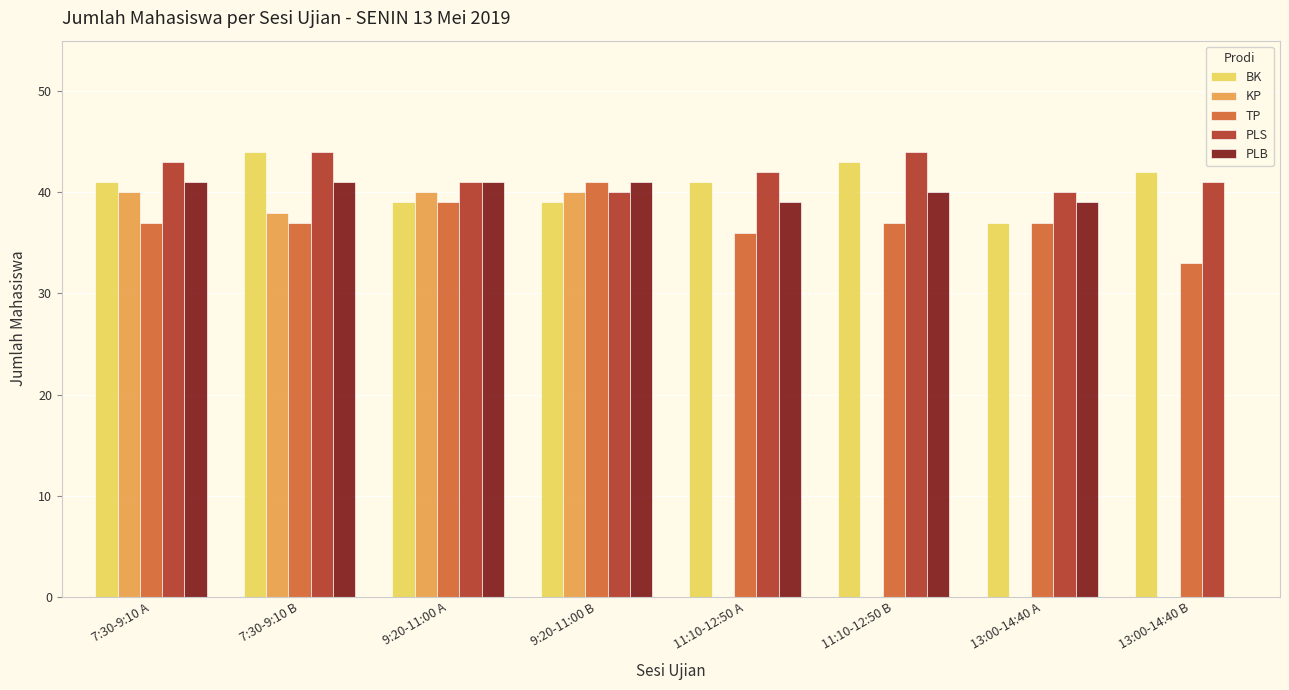

Count the number of categories in the chart.

8